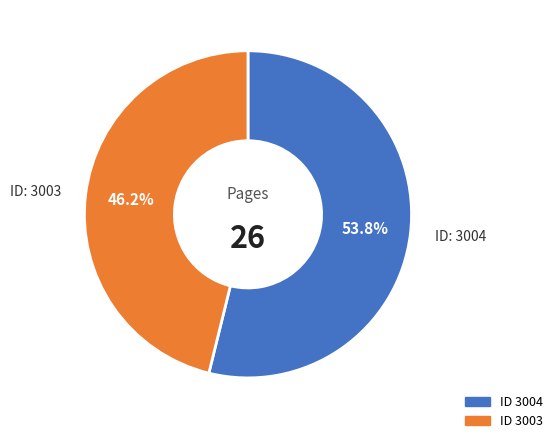

Does any single category account for the majority?

Yes